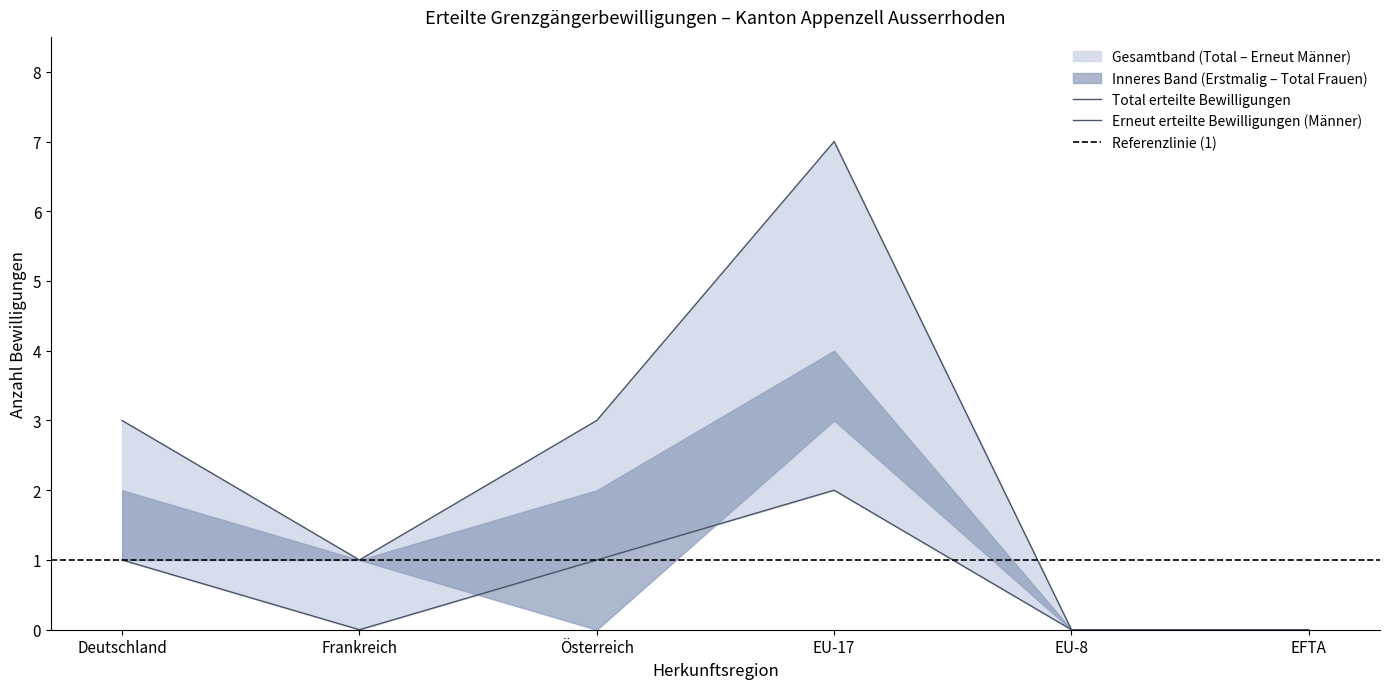

Reading right to left, extract all data points from this chart.

Total erteilte Bewilligungen (Total): EFTA=0	EU-8=0	EU-17=7	Österreich=3	Frankreich=1	Deutschland=3
Erstmalig erteilte Bewilligungen (Total): EFTA=0	EU-8=0	EU-17=3	Österreich=0	Frankreich=1	Deutschland=2
Erneut erteilte Bewilligungen (Total): EFTA=0	EU-8=0	EU-17=4	Österreich=3	Frankreich=0	Deutschland=1
Total erteilte Bewilligungen (Frauen): EFTA=0	EU-8=0	EU-17=4	Österreich=2	Frankreich=1	Deutschland=1
Erstmalig erteilte Bewilligungen (Frauen): EFTA=0	EU-8=0	EU-17=2	Österreich=0	Frankreich=1	Deutschland=1
Erneut erteilte Bewilligungen (Männer): EFTA=0	EU-8=0	EU-17=2	Österreich=1	Frankreich=0	Deutschland=1